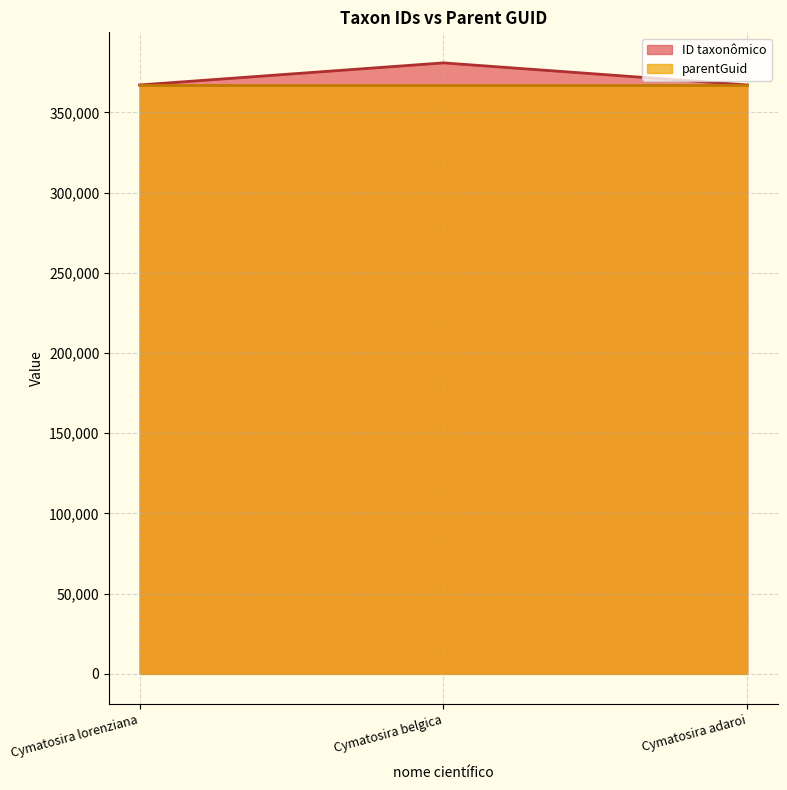

Is the value of parentGuid at Cymatosira belgica greater than the value of ID taxonômico at Cymatosira belgica?

No